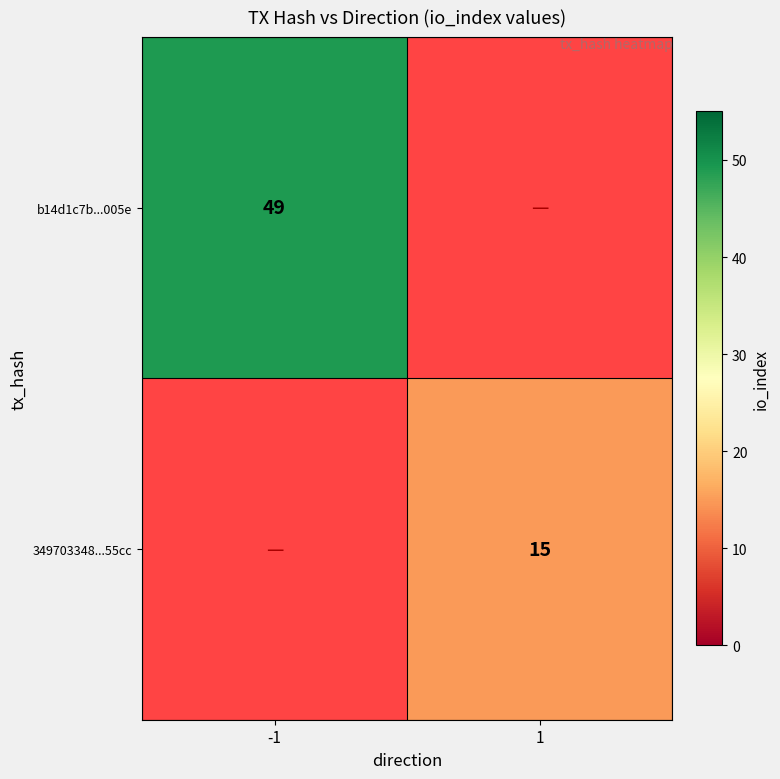

Which has a higher value, 1 or -1?

-1